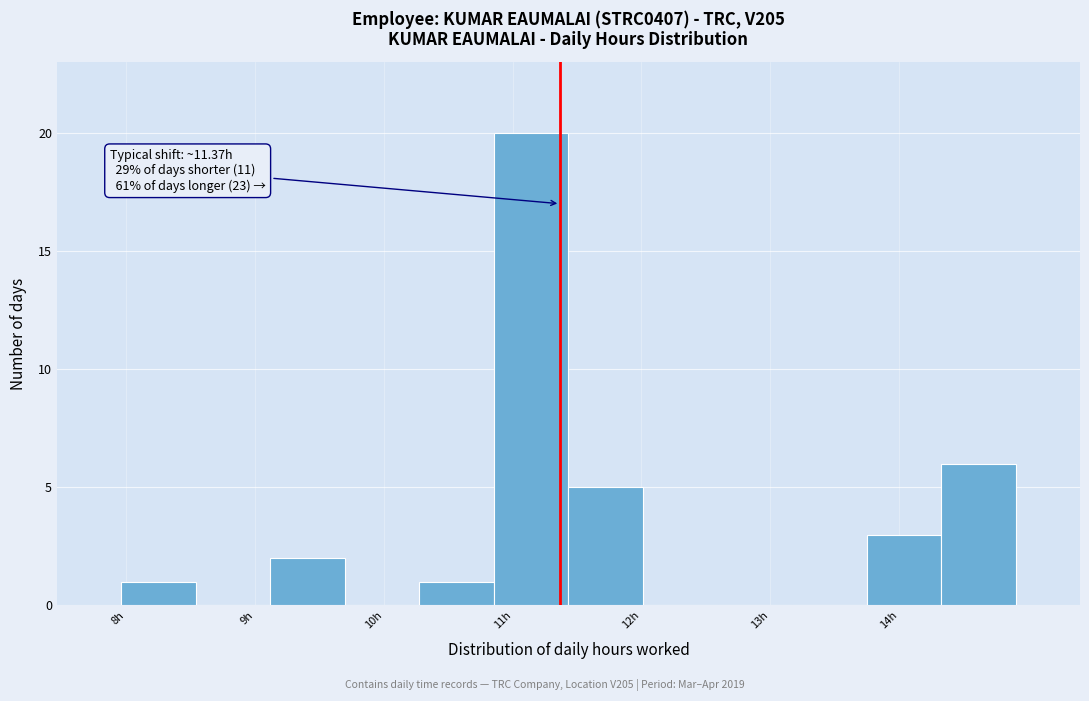

Over which range of the x-axis is the bar tallest?

10.9 to 11.4